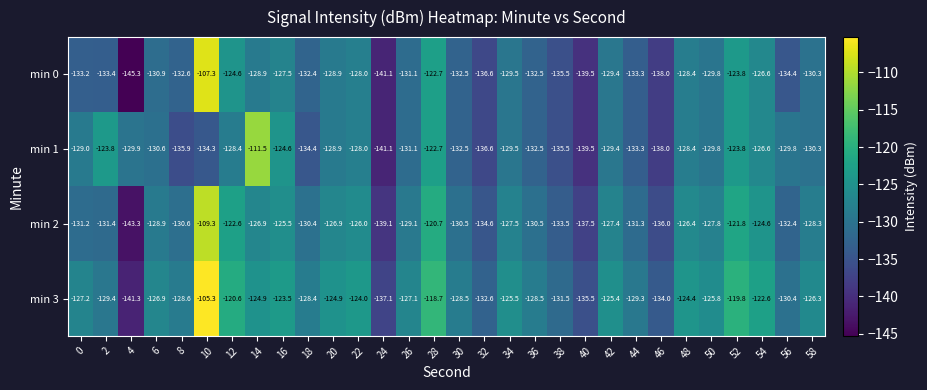

What is the maximum value shown in the chart?

-105.3